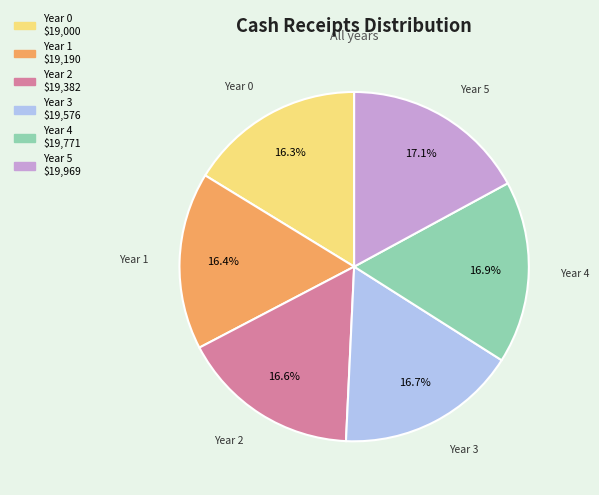

Does Year 1 account for over 50% of the chart?

No